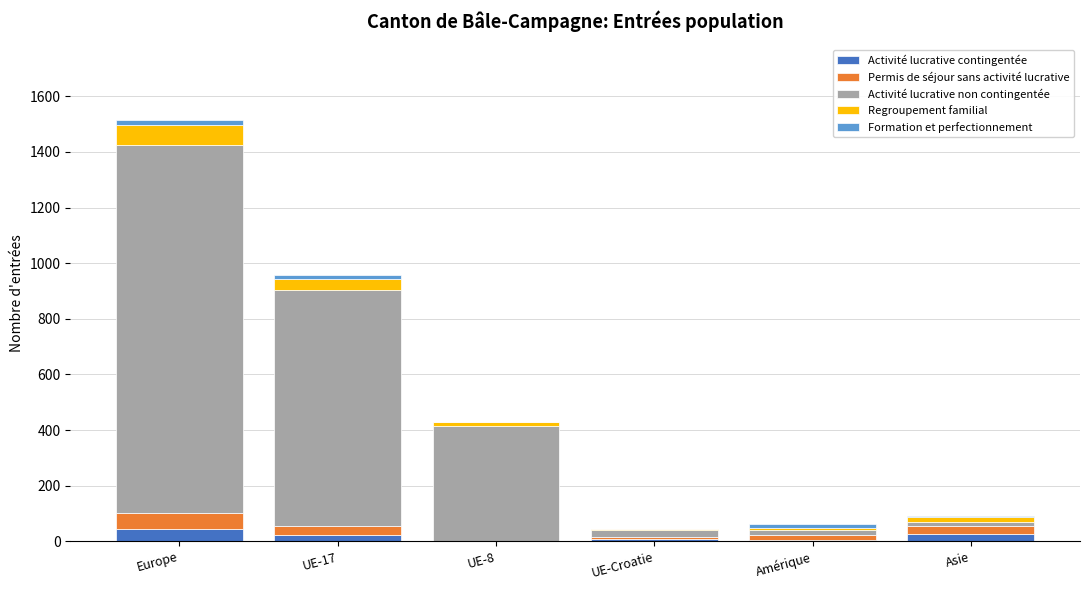

How many data points does each series have?

6